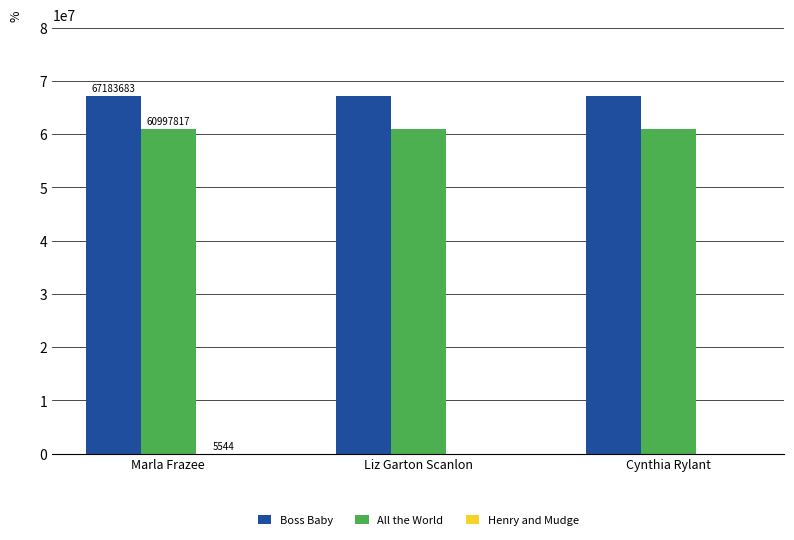

What is the sum of all Boss Baby values?

201551049